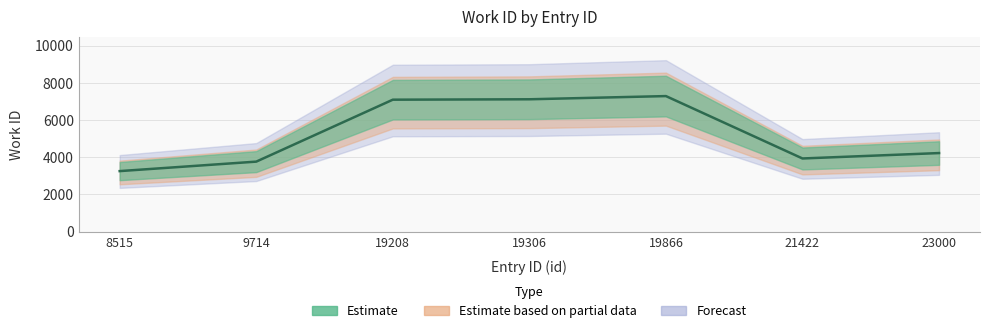

How many interior local peaks (higher than both neighbors) does the data have?

1